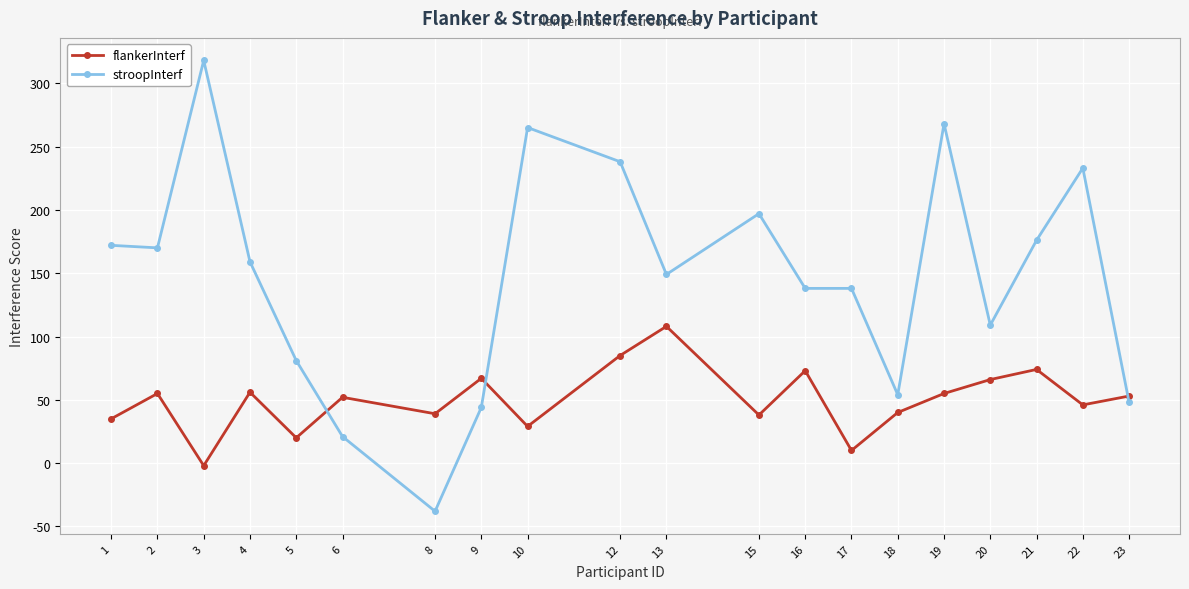

True or false: stroopInterf and flankerInterf intersect in this chart.

True